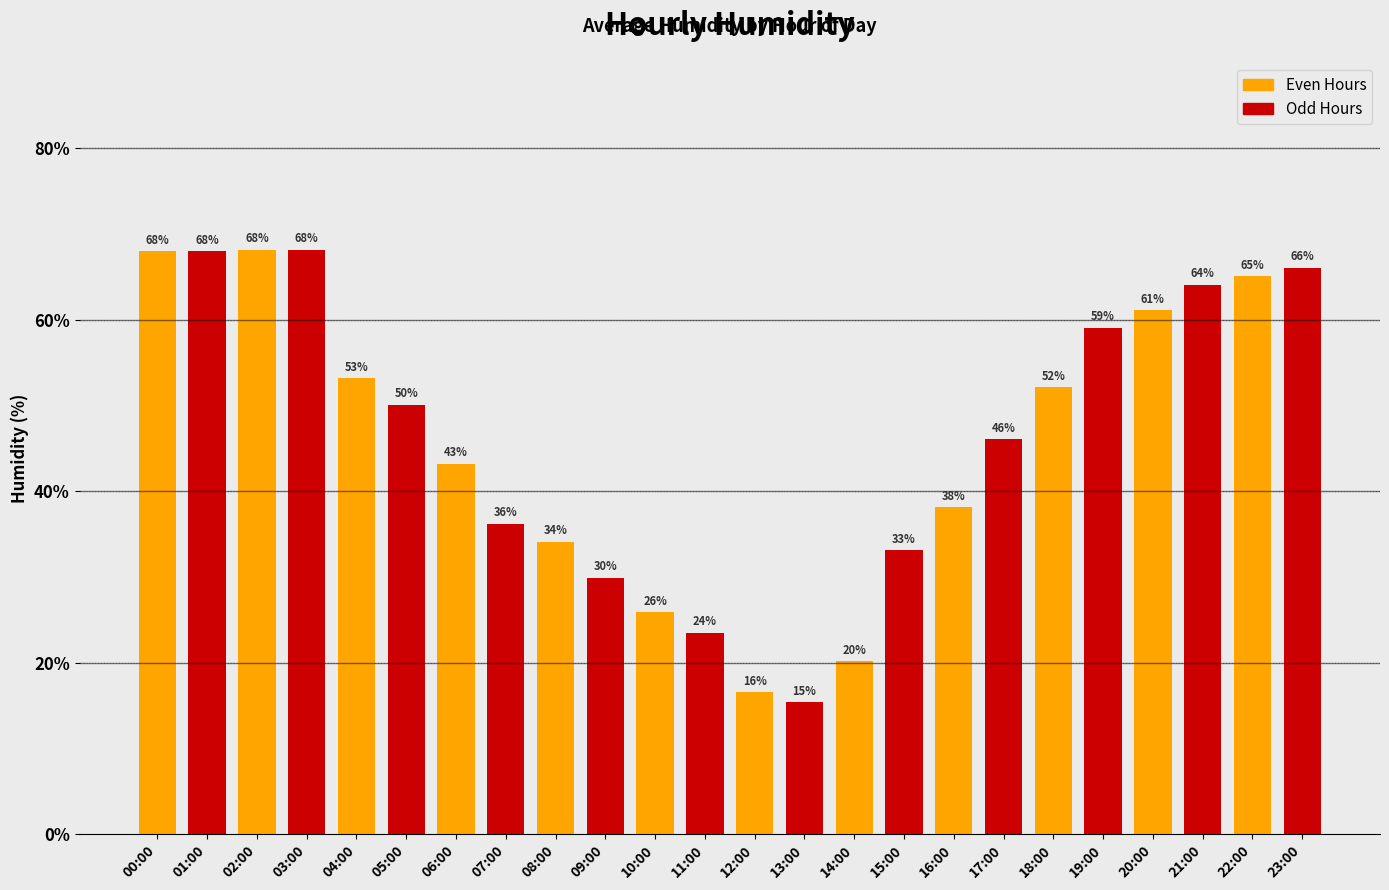

Is it true that the value at 08:00 is 34.1?

True